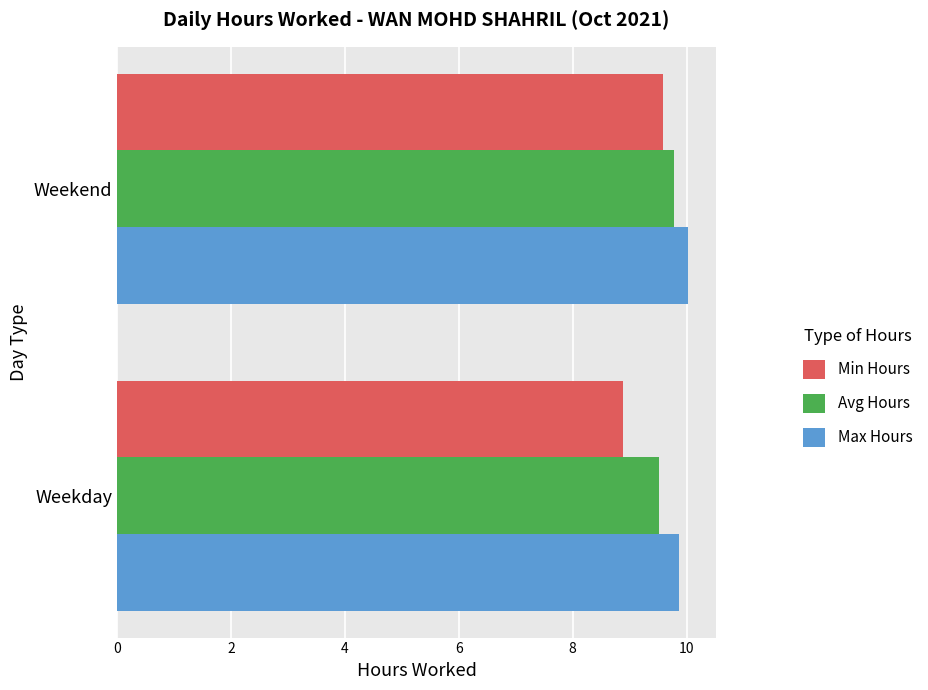

Where is Avg Hours nearest to the value 9?

Weekday